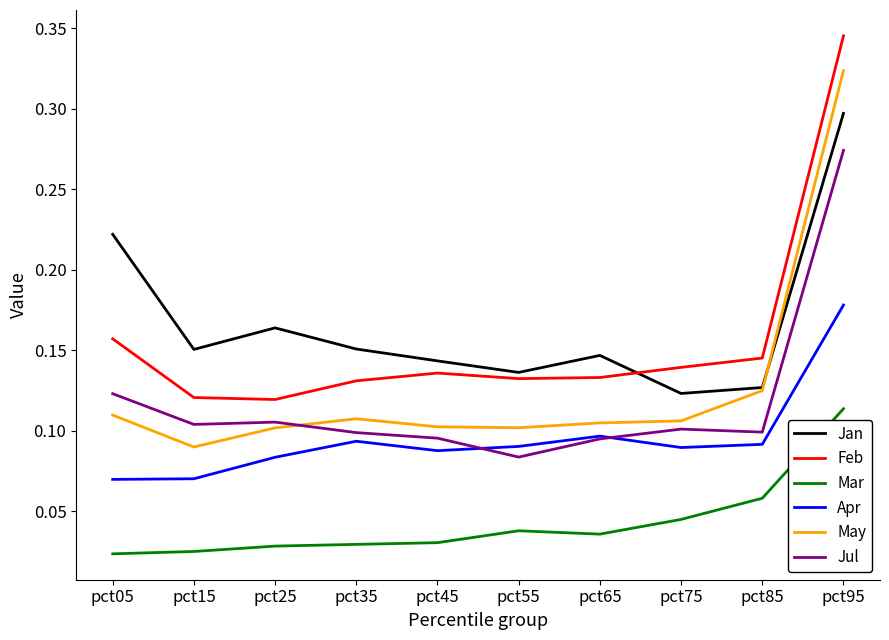

Between pct05 and pct75, which series saw the biggest shift?

Jan